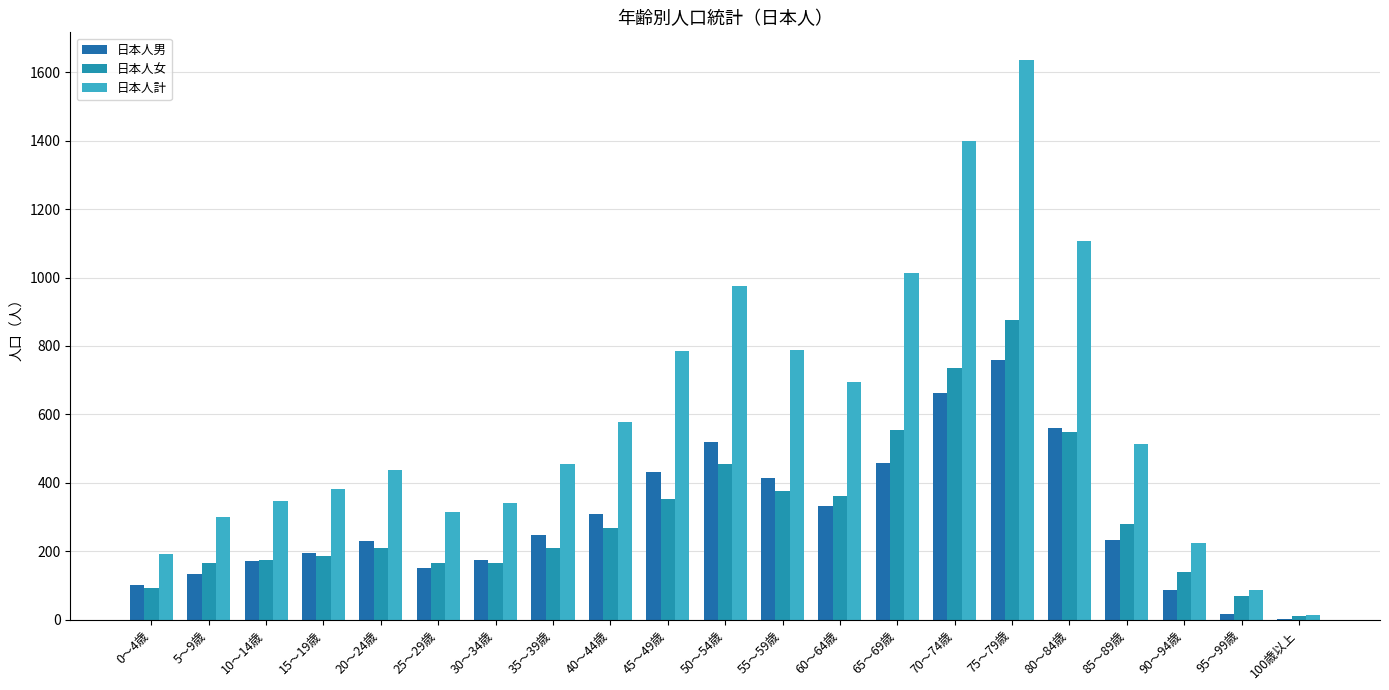

What value does the 日本人男 series have at 10～14歳?

171